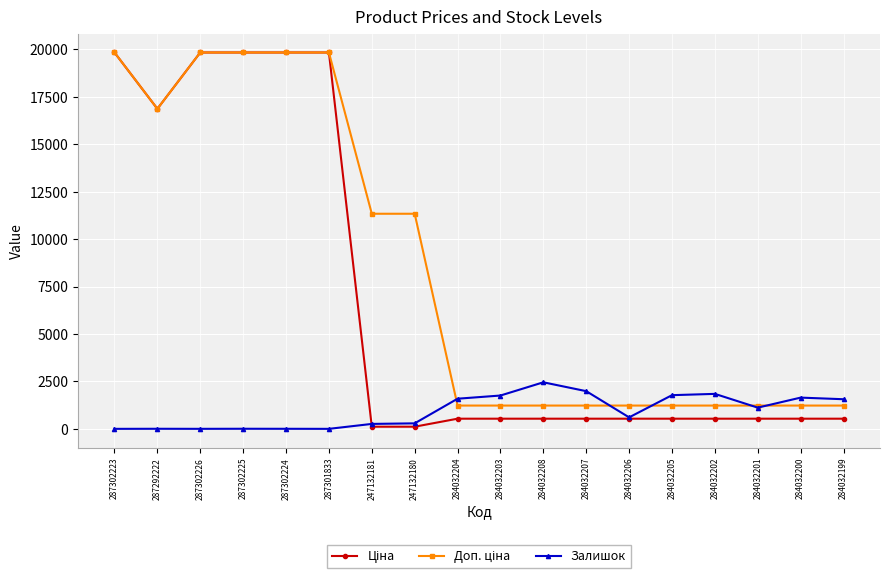

At how many categories does at least one series exceed 5646?

8